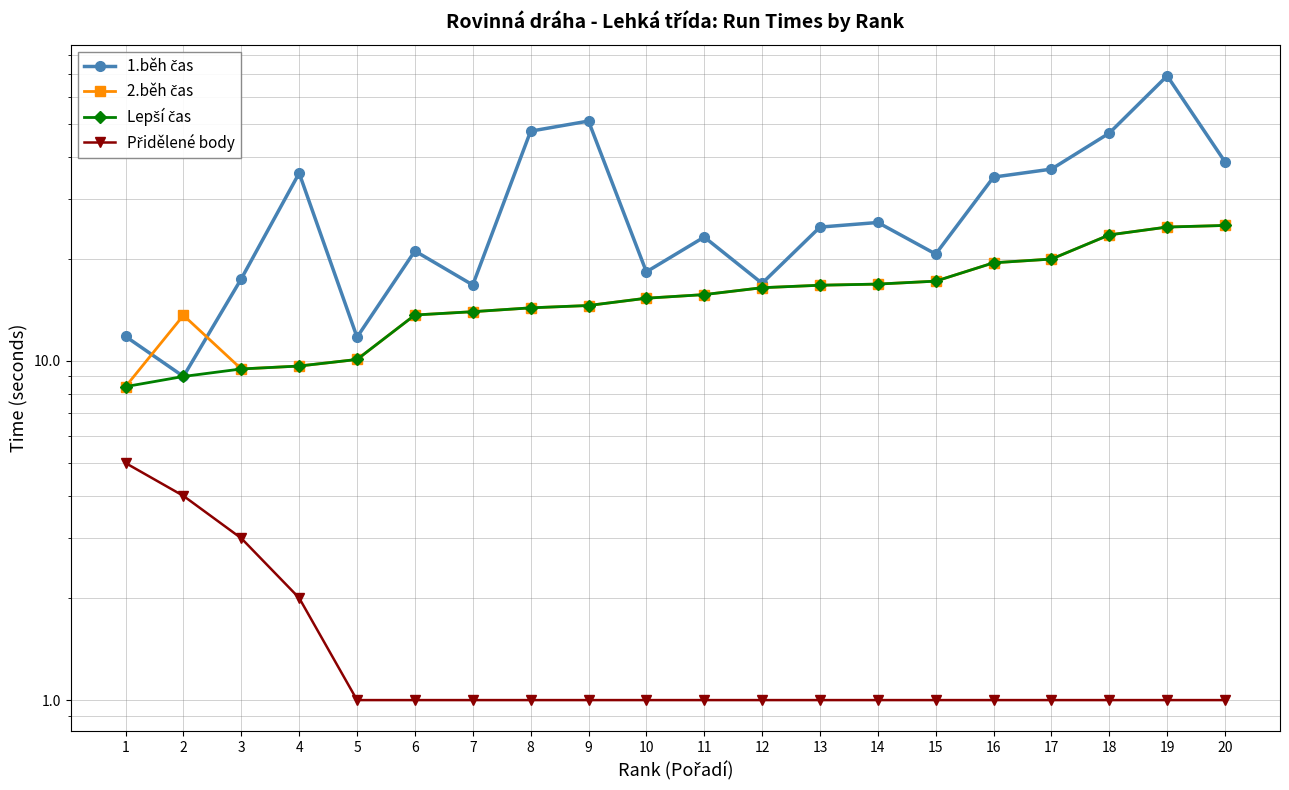

Reading left to right, extract all data points from this chart.

1.běh čas: 11.8	9.0	17.5	35.8	11.8	21.1	16.8	47.6	51.0	18.3	23.2	16.9	24.8	25.6	20.7	34.8	36.8	47.0	69.3	38.6
2.běh čas: 8.4	13.6	9.5	9.7	10.1	13.7	14.0	14.3	14.6	15.3	15.7	16.4	16.7	16.9	17.2	19.5	20.0	23.5	24.8	25.1
Lepší čas: 8.4	9.0	9.5	9.7	10.1	13.7	14.0	14.3	14.6	15.3	15.7	16.4	16.7	16.9	17.2	19.5	20.0	23.5	24.8	25.1
Přidělené body: 5.0	4.0	3.0	2.0	1.0	1.0	1.0	1.0	1.0	1.0	1.0	1.0	1.0	1.0	1.0	1.0	1.0	1.0	1.0	1.0